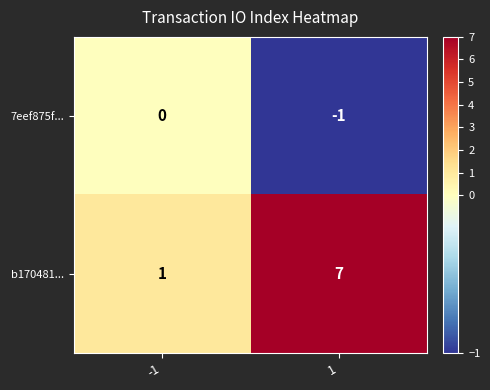

Reading left to right, extract all data points from this chart.

7eef875f...: -1=0	1=-1
b170481...: -1=1	1=7